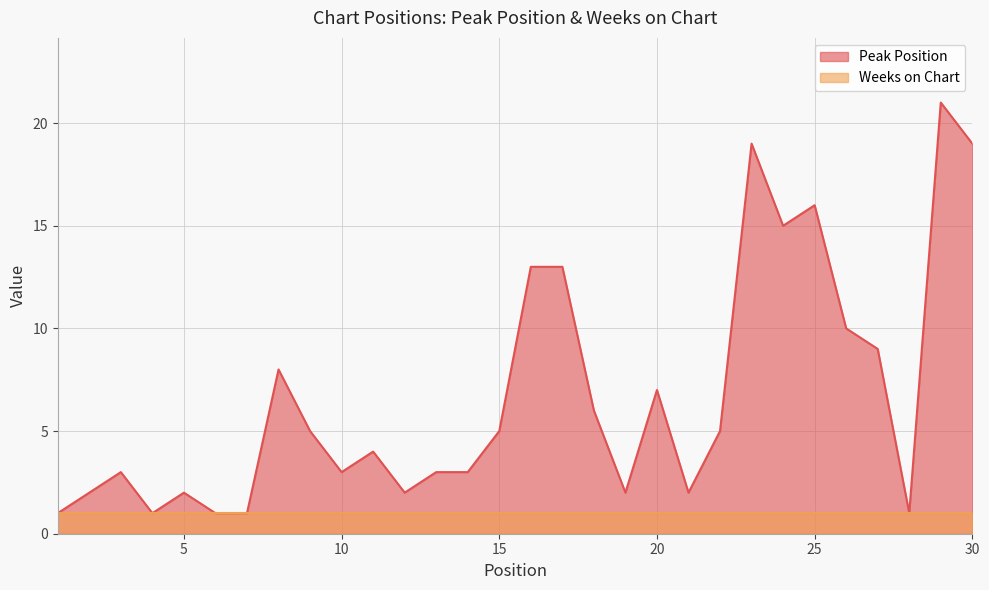

How many interior local peaks (higher than both neighbors) does the data have?

8